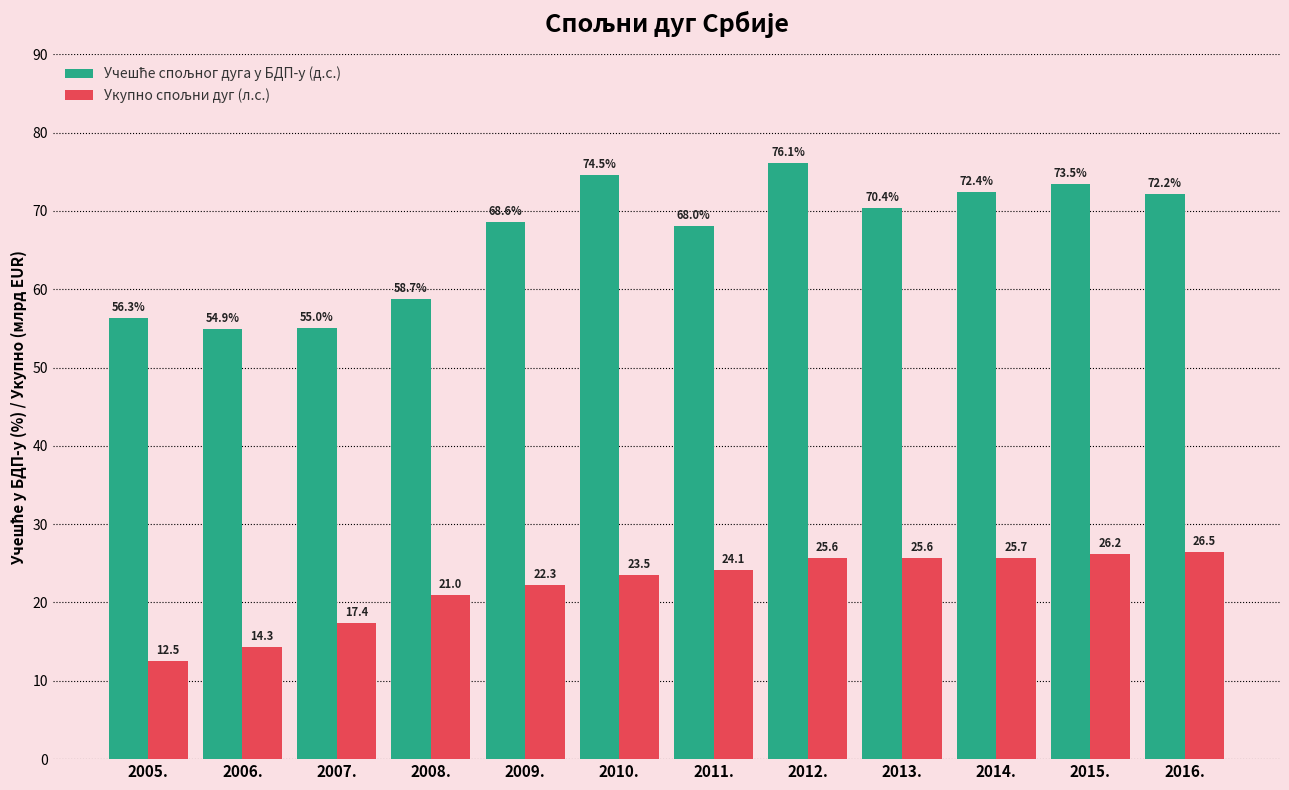

At how many categories does at least one series exceed 71?

5